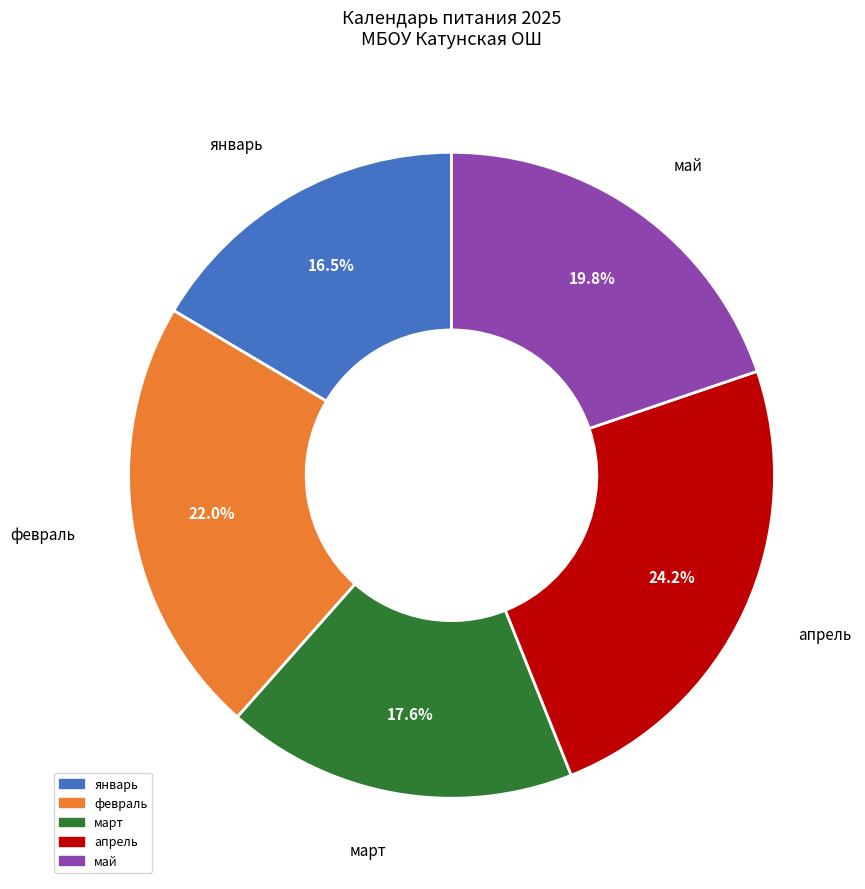

What percentage do март and февраль together represent?

39.6%